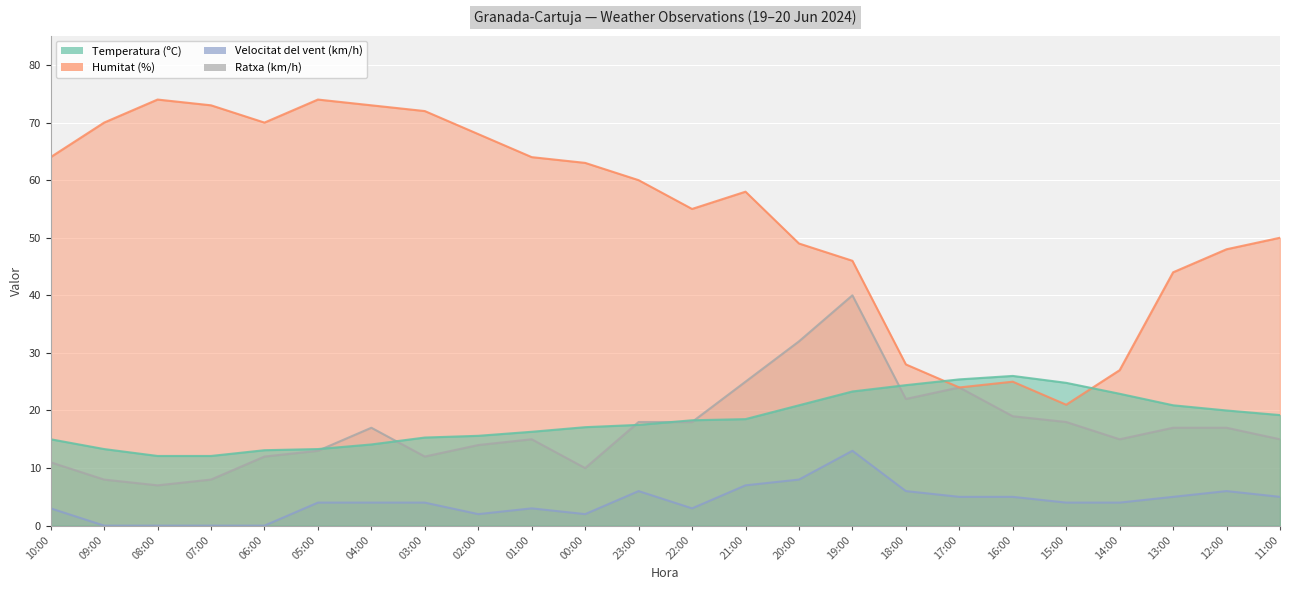

At which category does the chart reach its peak across all series?

08:00